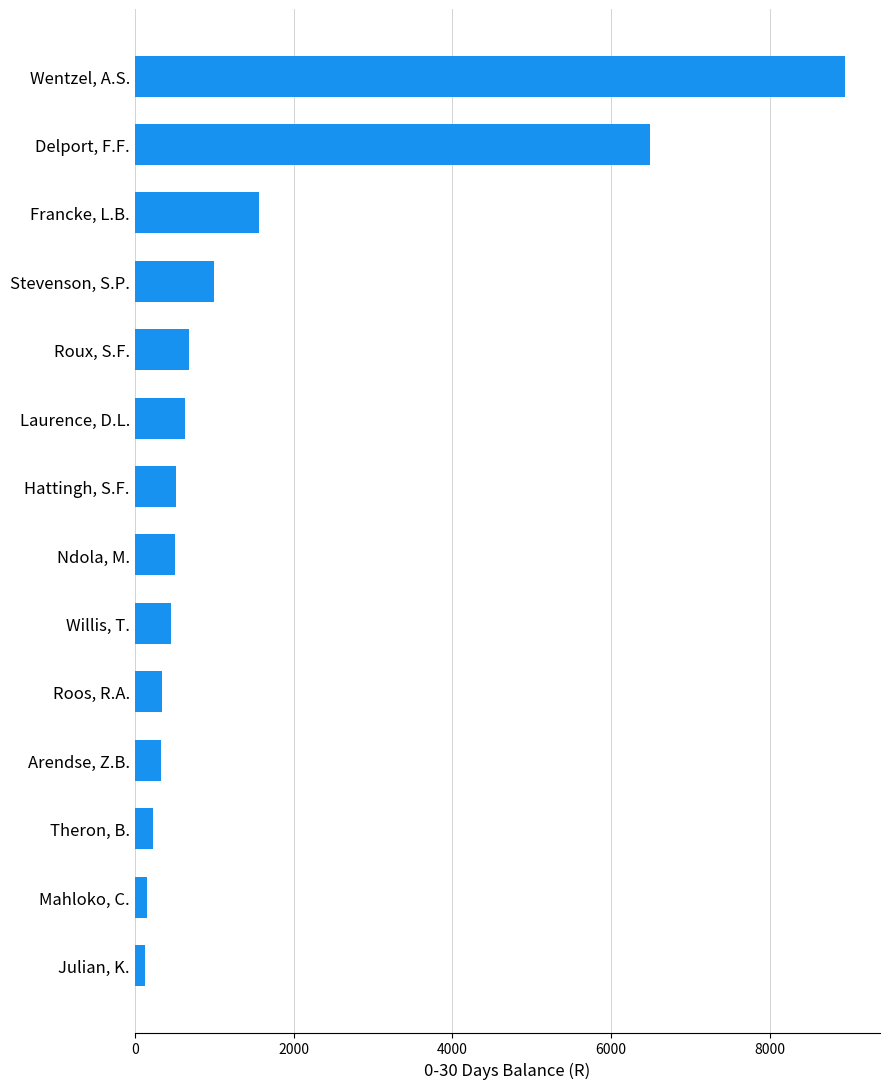

List the labels in order of value, smallest first.

Julian, K., Mahloko, C., Theron, B., Arendse, Z.B., Roos, R.A., Willis, T., Ndola, M., Hattingh, S.F., Laurence, D.L., Roux, S.F., Stevenson, S.P., Francke, L.B., Delport, F.F., Wentzel, A.S.